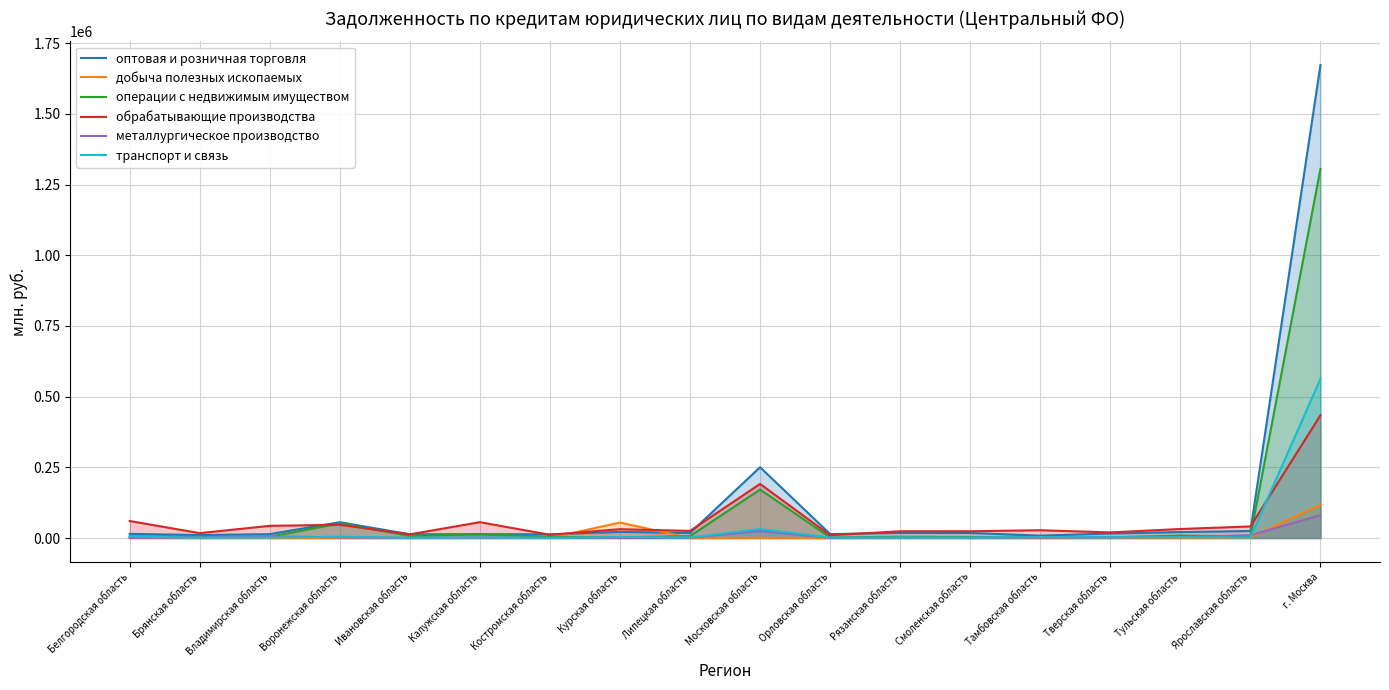

How many interior local valleys does the обрабатывающие производства series have?

6